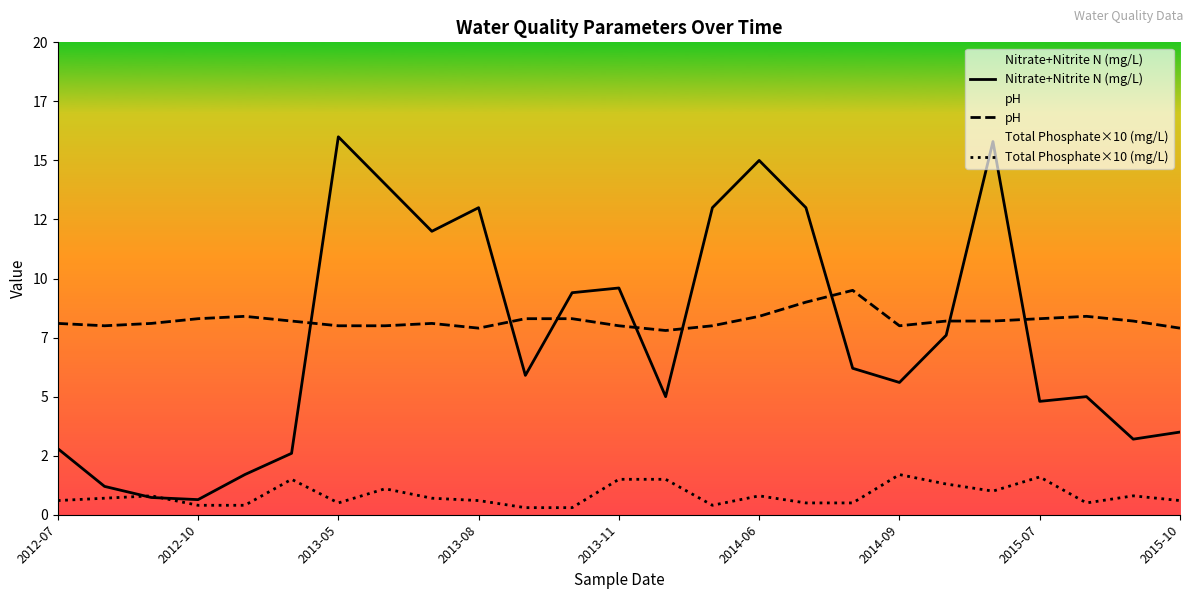

What position from the left is 2015-07?

22